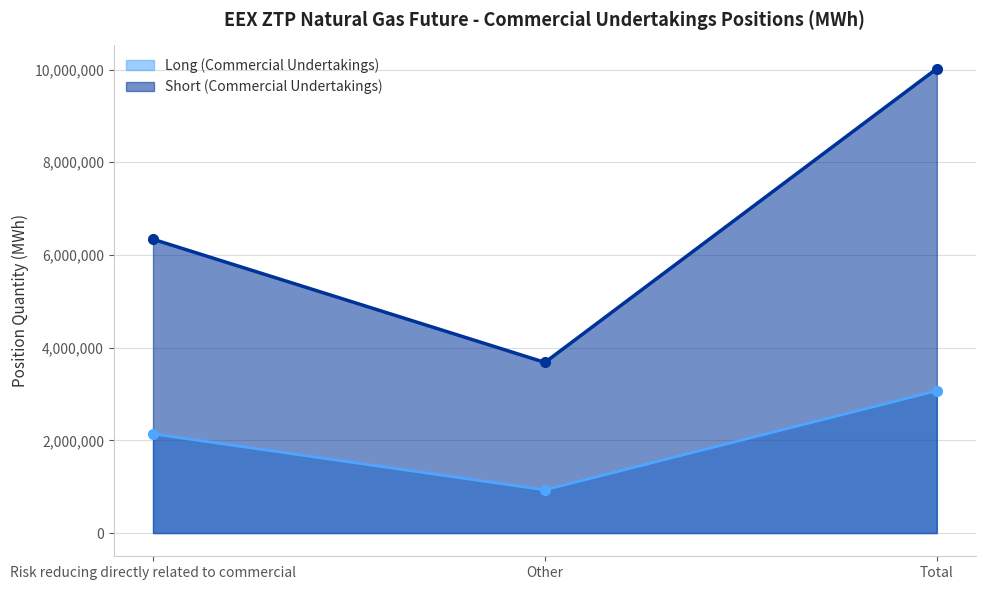

Reading left to right, what are all the values shown in this chart?

Long (Commercial Undertakings): Risk reducing directly related to commercial=2139200	Other=930380	Total=3069580
Short (Commercial Undertakings): Risk reducing directly related to commercial=6339005	Other=3681455	Total=10020460